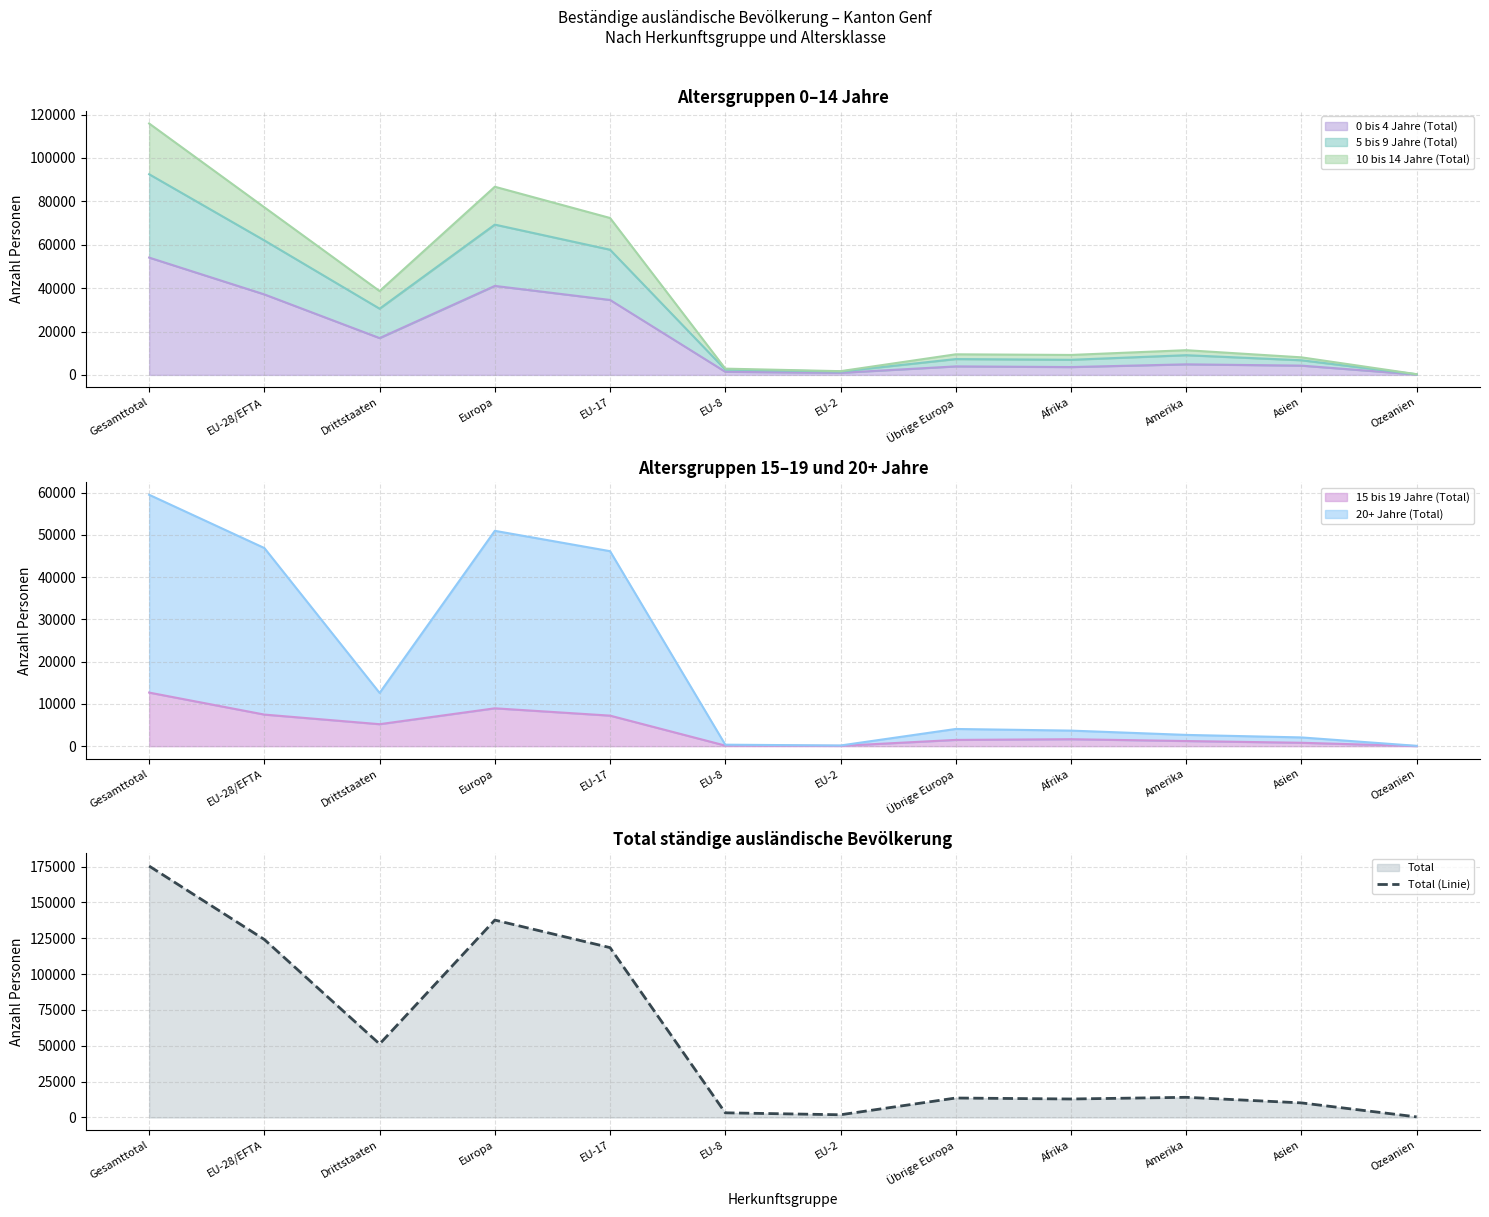

Read the value at Übrige Europa, to the nearest 50.

13550